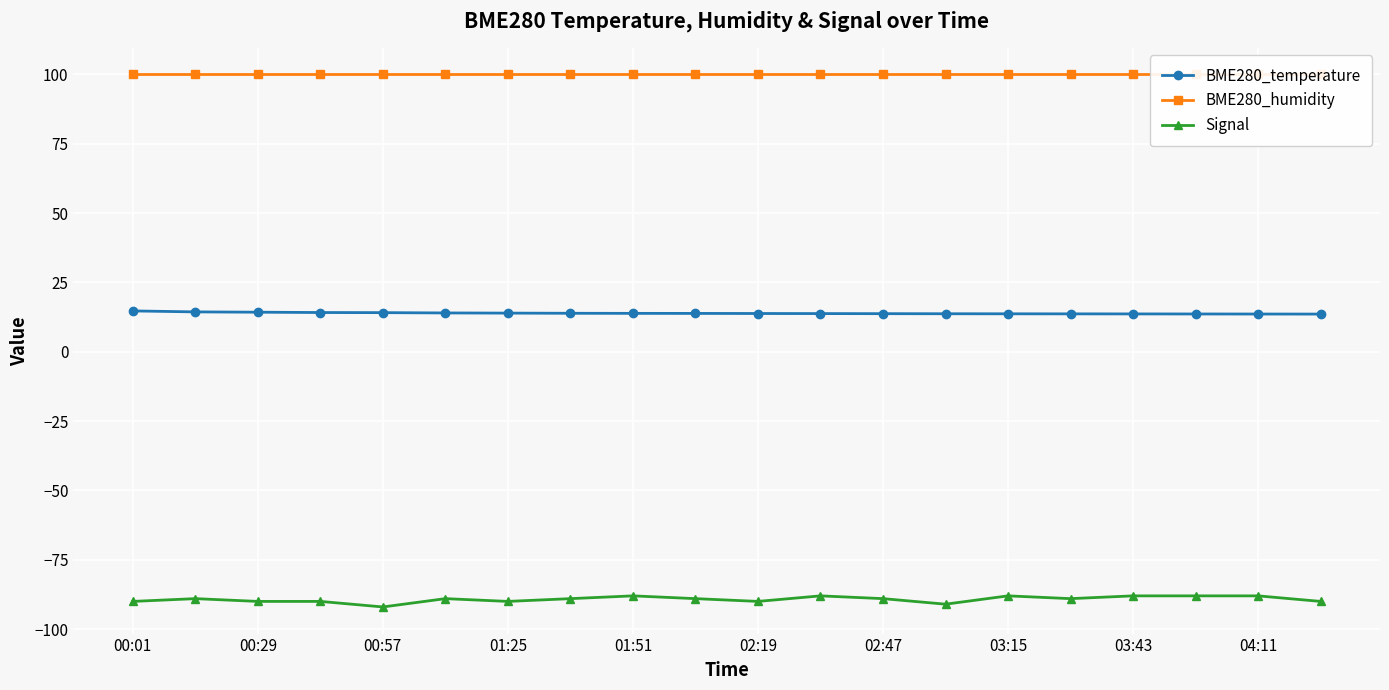

True or false: BME280_humidity and Signal intersect in this chart.

False